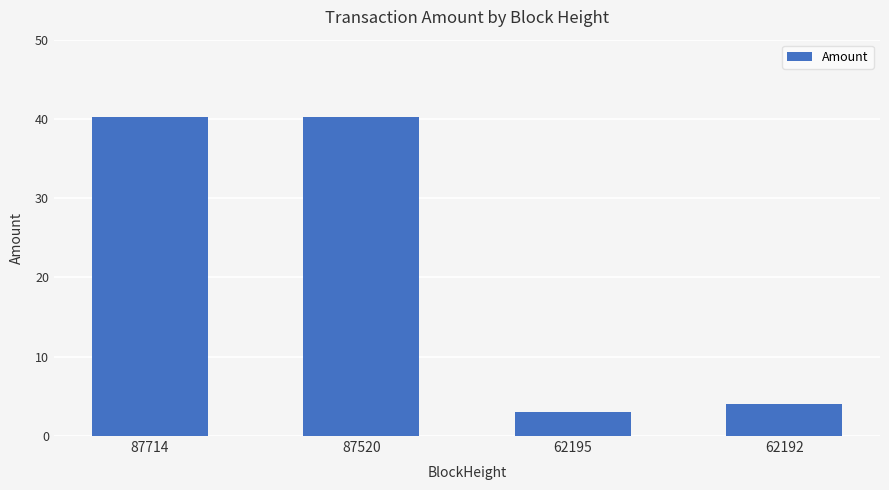

Count the number of categories in the chart.

4